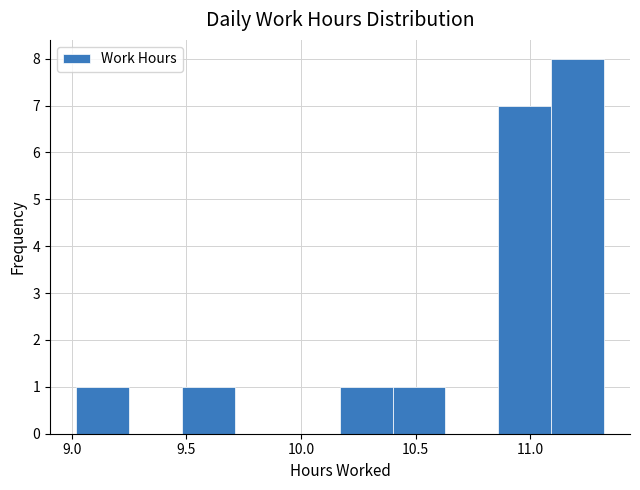

Reading left to right, list every bar in this chart as the range it spans on the x-axis followed by its height. Neither the bar edges nor the heights are printed on the chart, so give them approximately, as read against the axes.

9.02 to 9.25: 1
9.25 to 9.48: 0
9.48 to 9.71: 1
9.71 to 9.94: 0
9.94 to 10.17: 0
10.17 to 10.40: 1
10.40 to 10.63: 1
10.63 to 10.86: 0
10.86 to 11.09: 7
11.09 to 11.32: 8